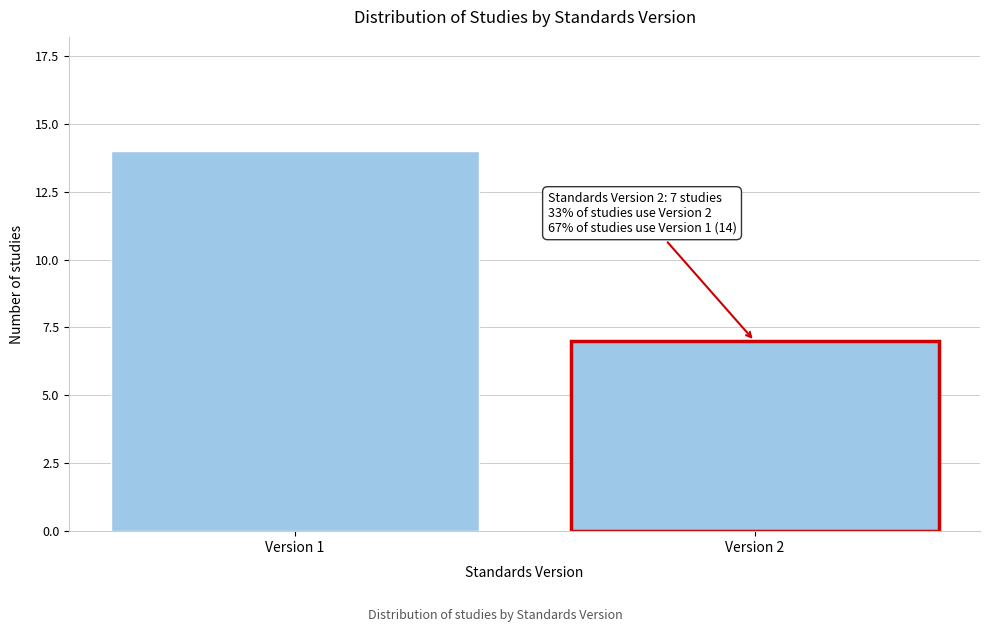

Reading right to left, extract all data points from this chart.

Version 2=7	Version 1=14